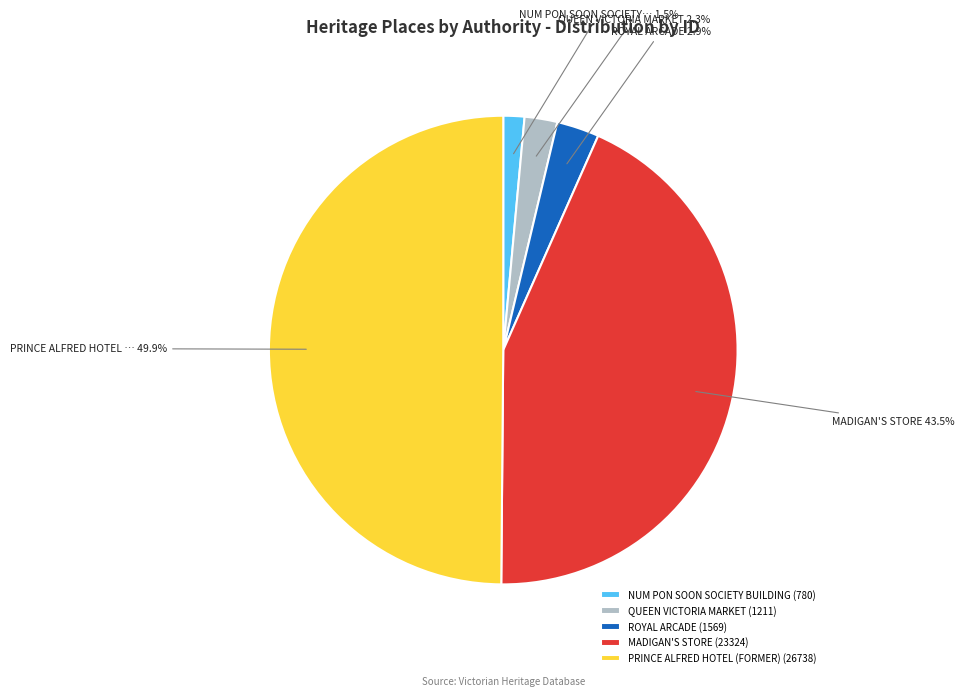

What percentage is the PRINCE ALFRED HOTEL (FORMER) slice, to the nearest percent?

50%